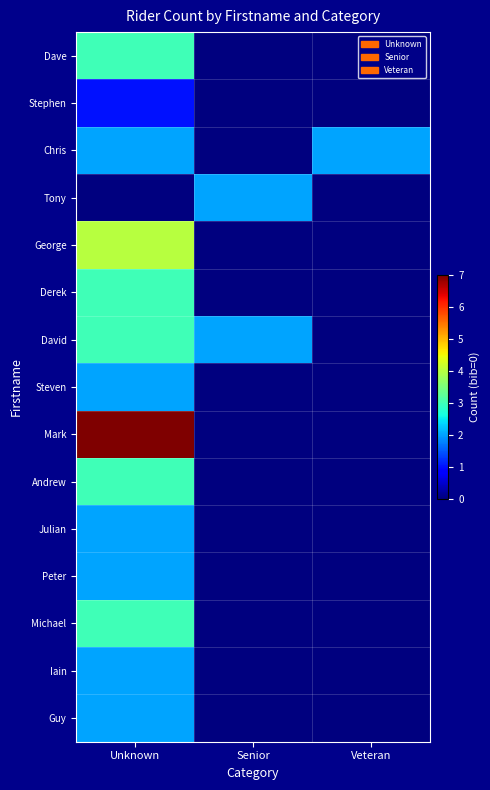

At how many categories does at least one series exceed 6?

1